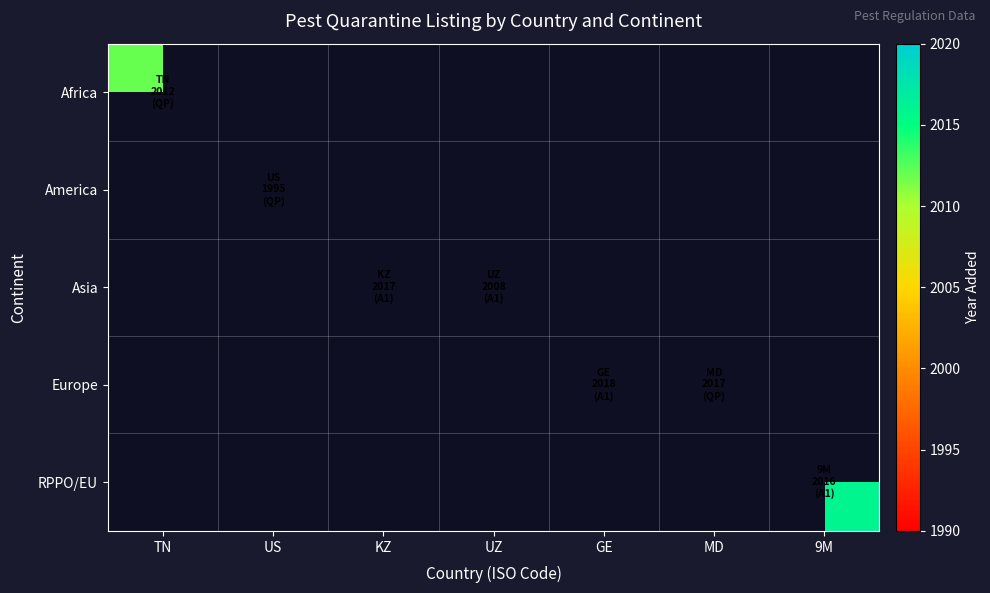

Which label corresponds to the largest value in the chart?

GE